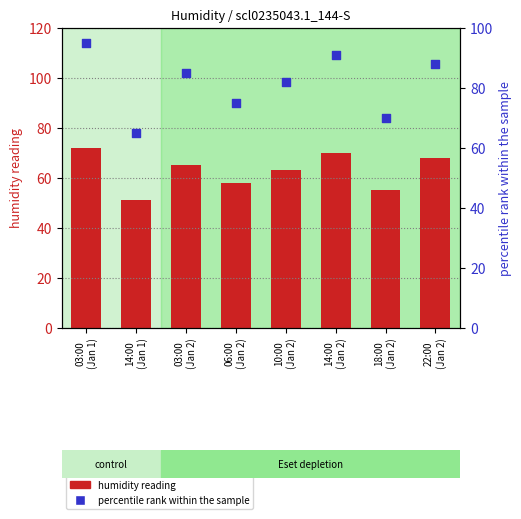

Which series reaches the maximum Y coordinate?

percentile rank within the sample